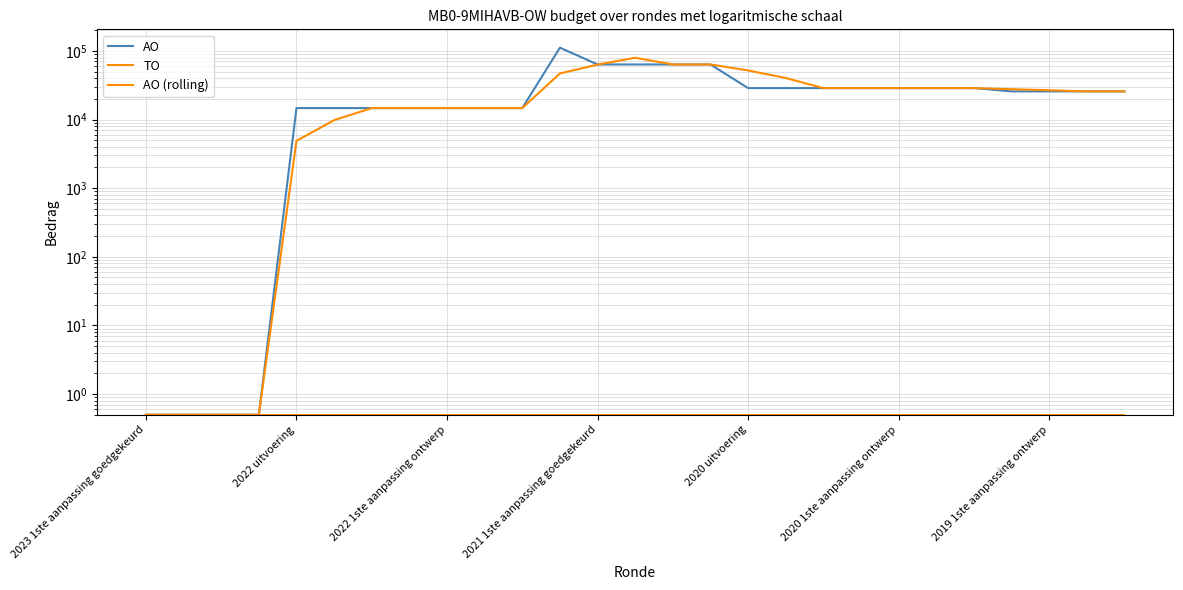

Is the value of AO (rolling) at 17 greater than the value of TO at 2022 uitvoering?

Yes